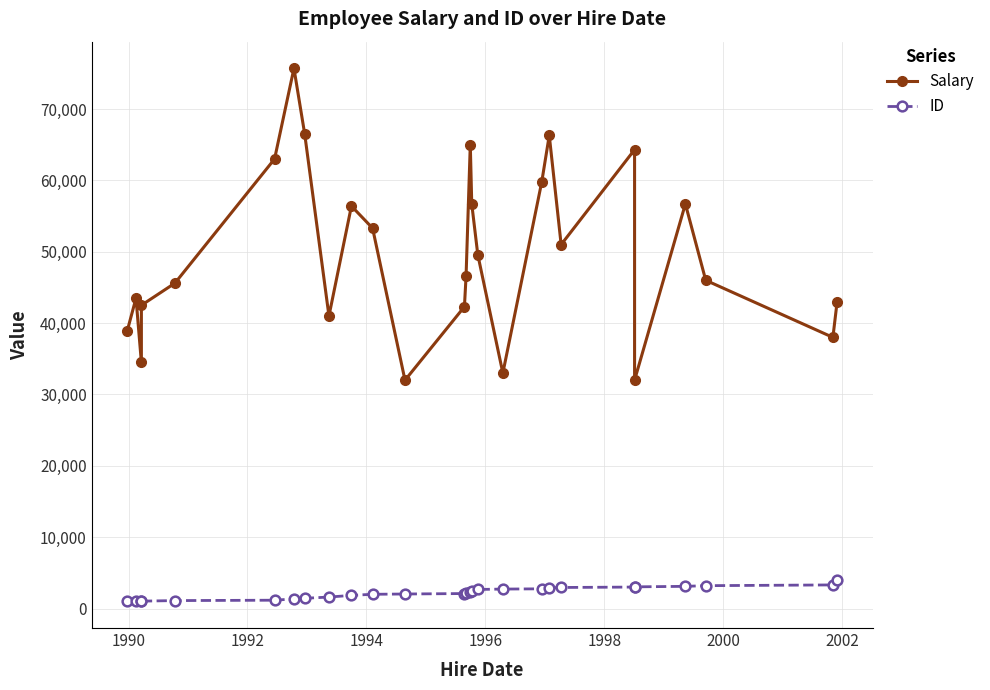

Is this an area chart (filled region under the line)?

No